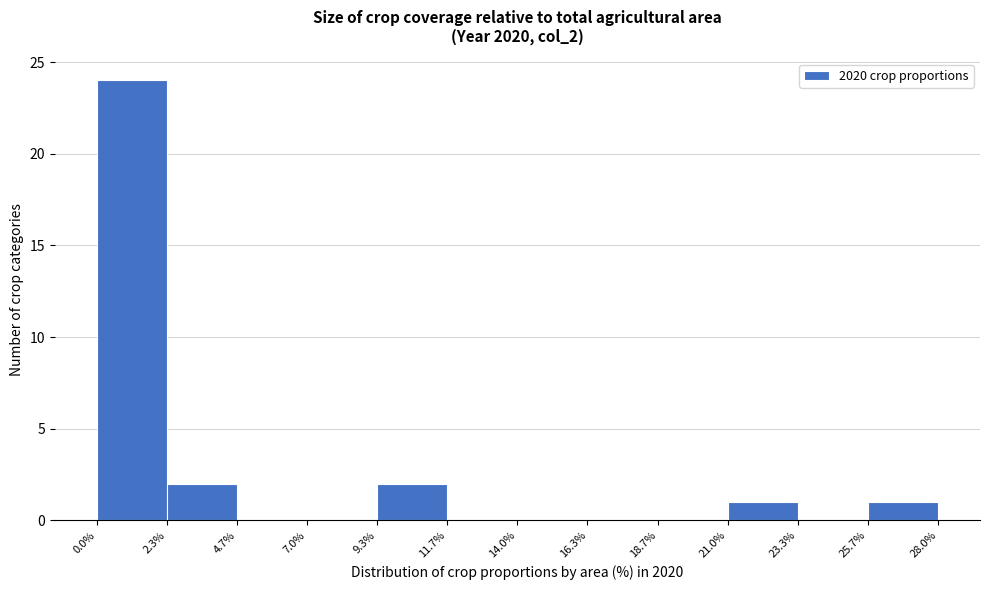

Which range on the x-axis has the tallest bar?

0.0% to 2.3%